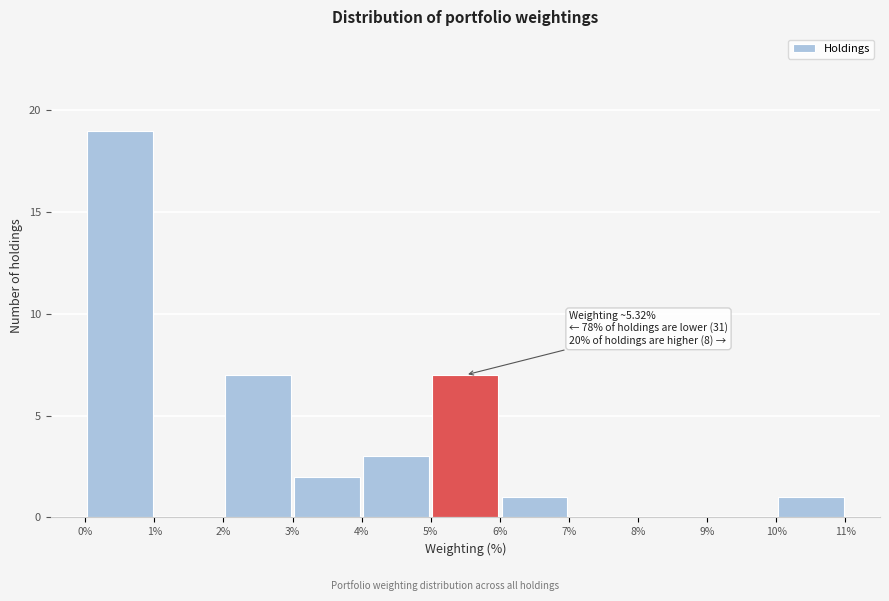

Which range on the x-axis has the tallest bar?

0% to 1%